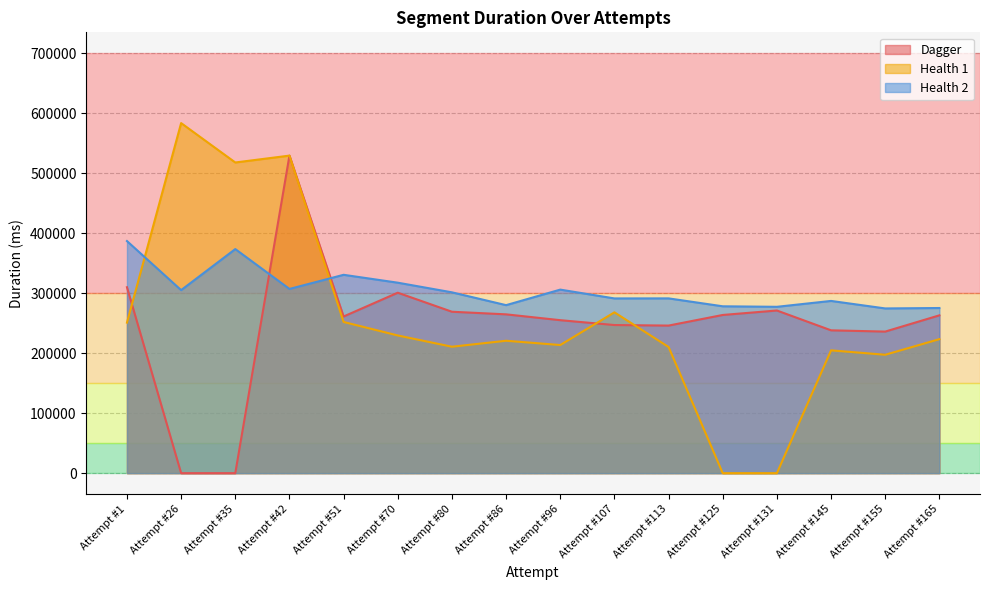

Between Attempt #35 and Attempt #51, which series saw the biggest shift?

Health 1